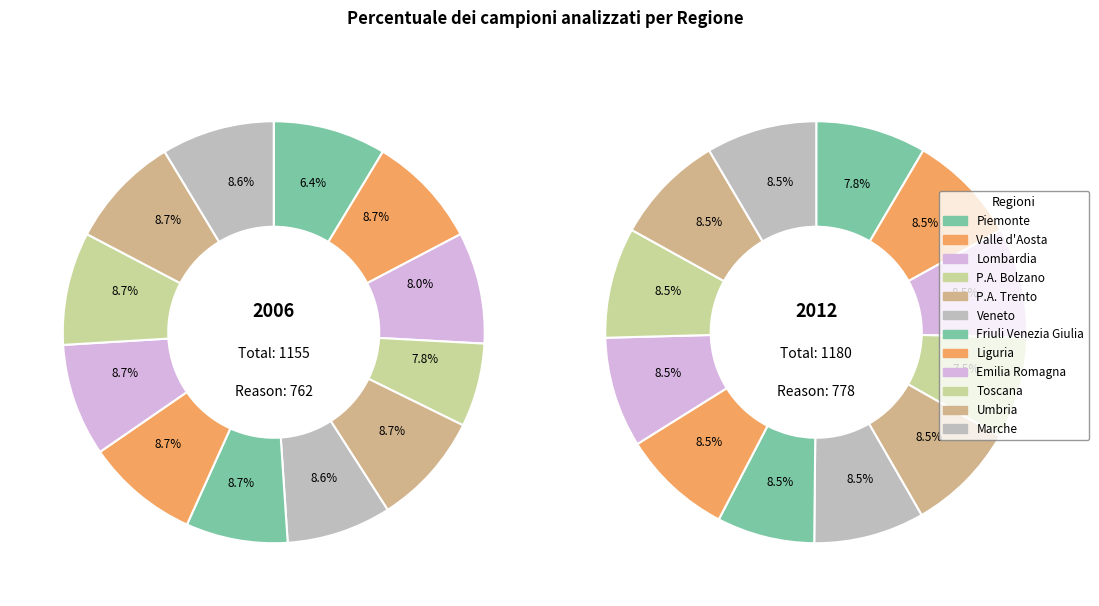

Is it true that 10 is 9% of the pie?

True